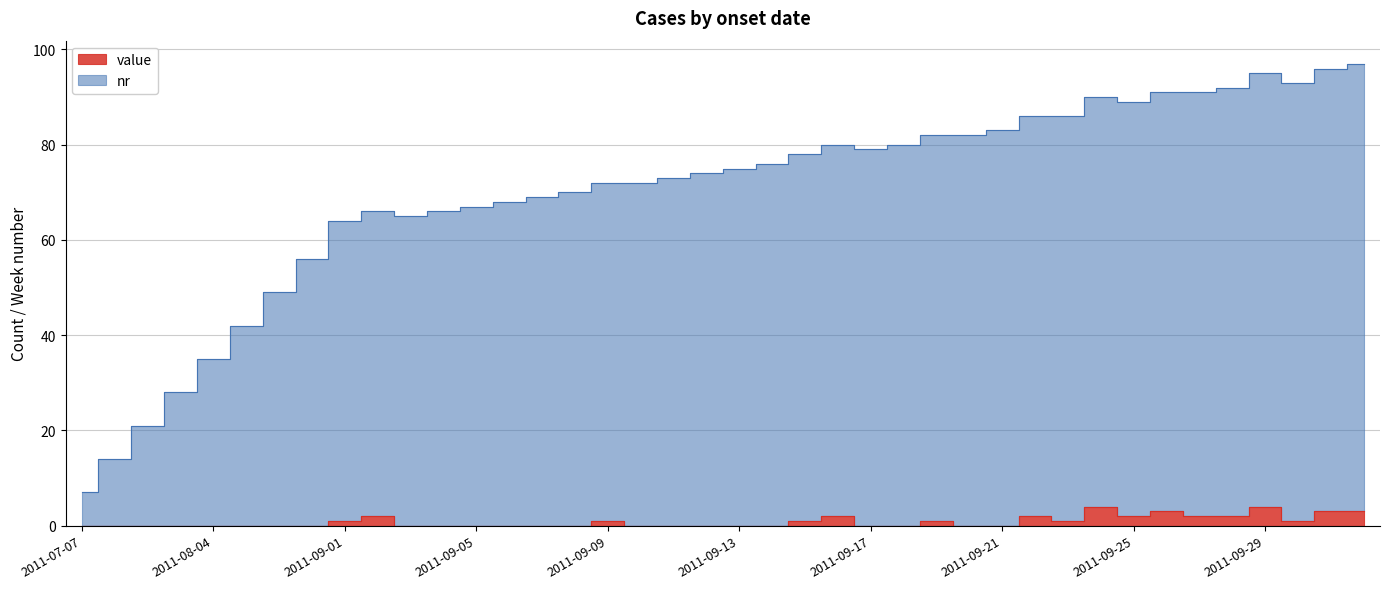

Which series changed the most between 2011-09-02 and 2011-09-28?

nr